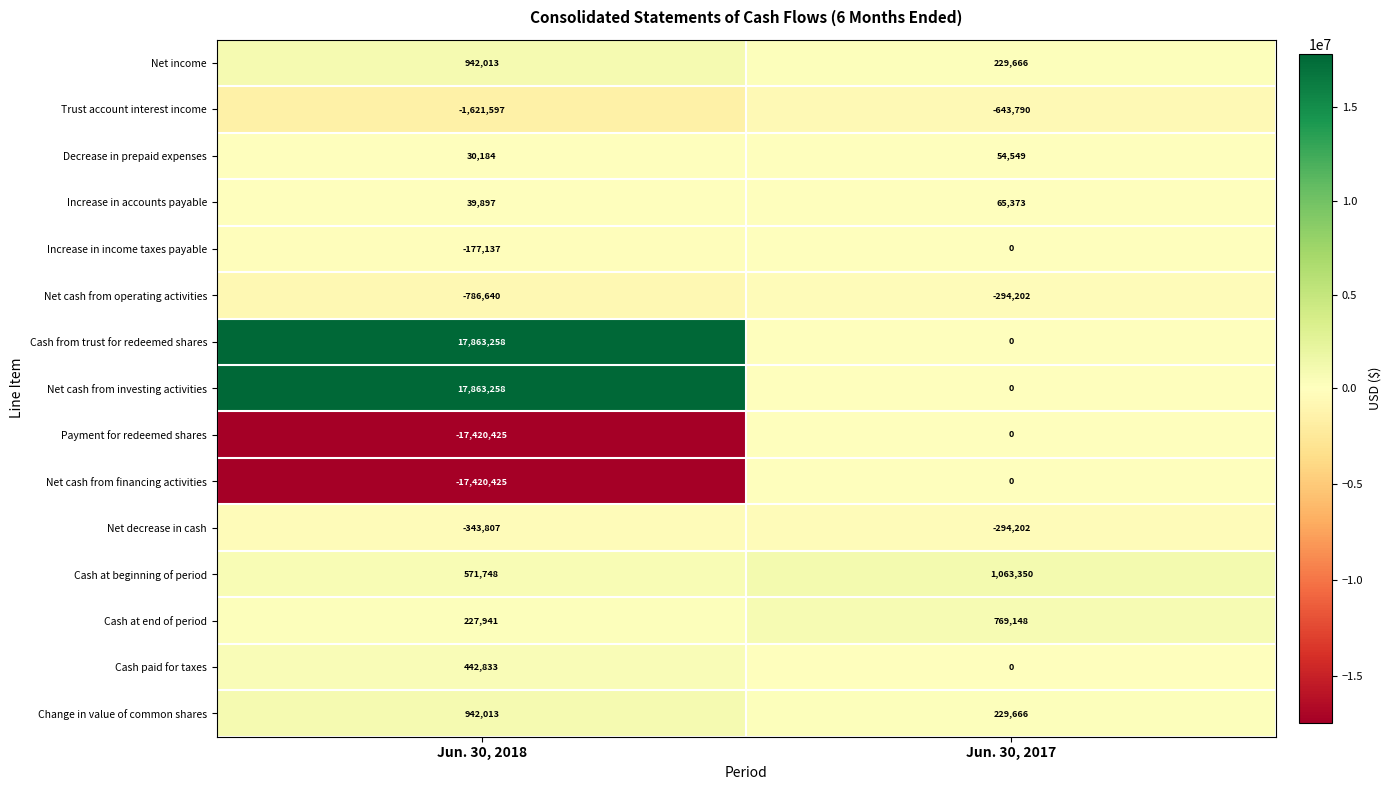

What is the difference between the highest and lowest values at Jun. 30, 2017?

1707140